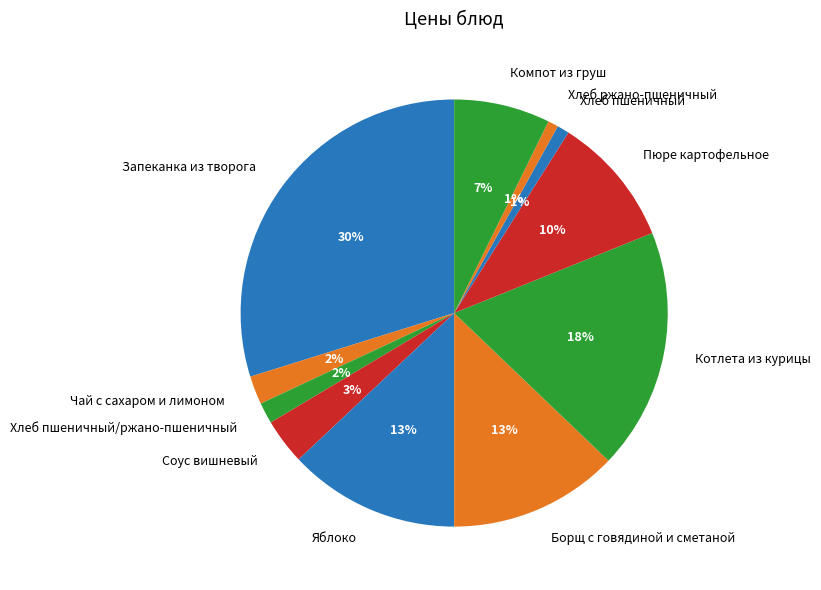

To the nearest percent, what percentage of the pie is Борщ с говядиной и сметаной?

13%